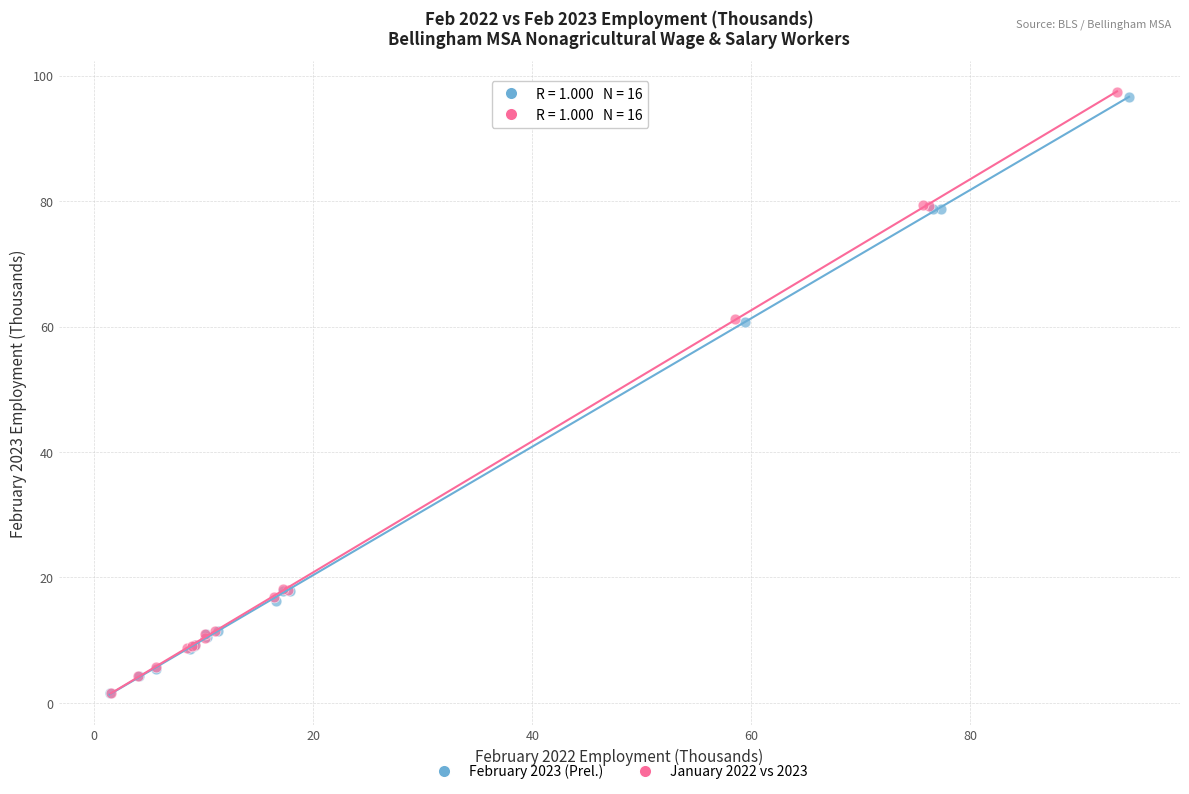

Which series has the largest Y range (max minus min)?

January 2022 vs 2023